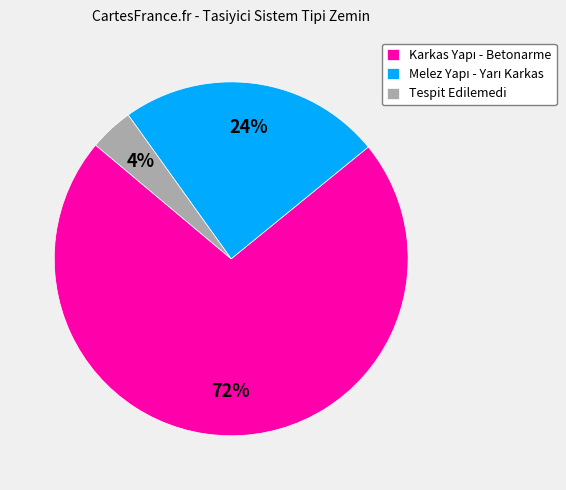

To the nearest percent, what is the average slice percentage?

33%